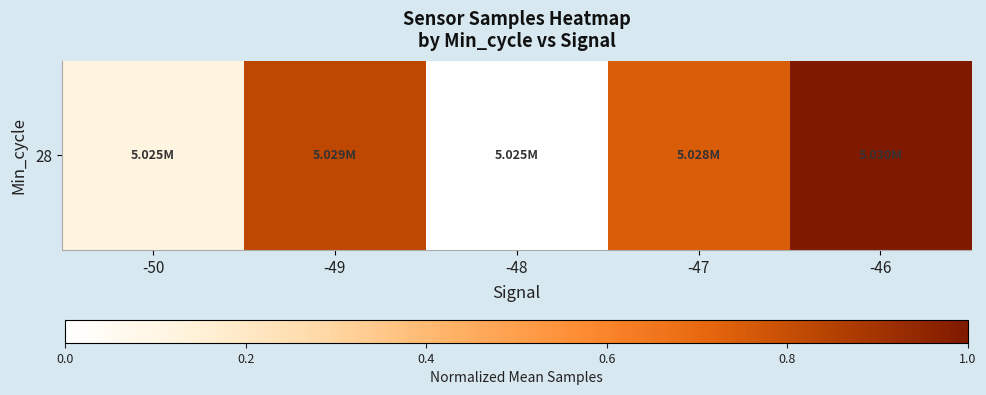

Which label corresponds to the largest value in the chart?

-46